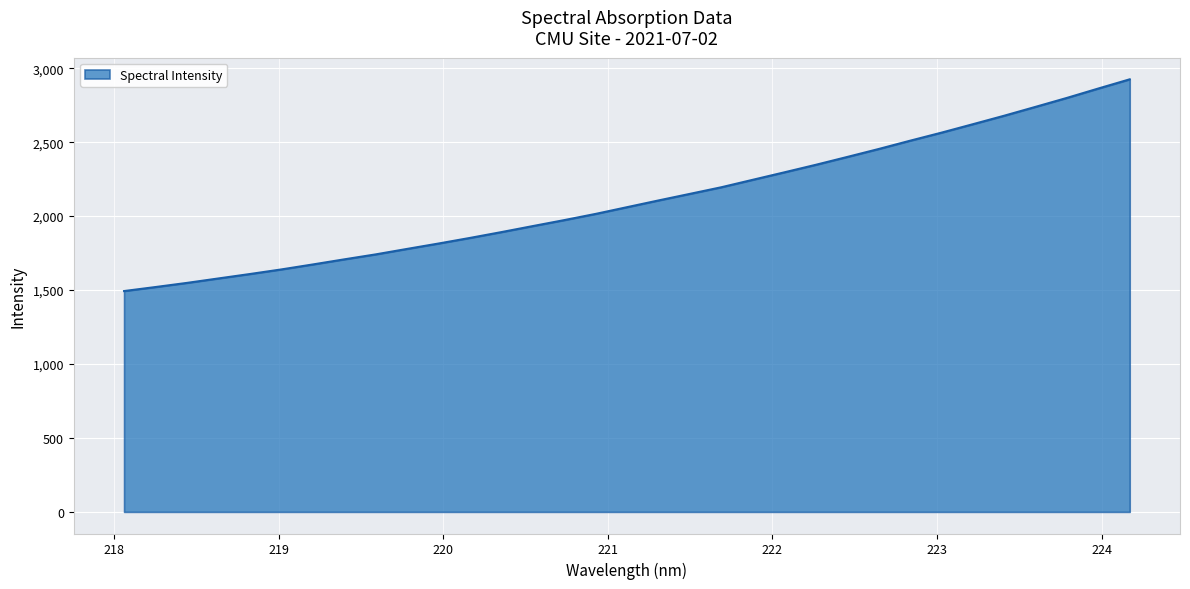

How many series are shown in this chart?

1